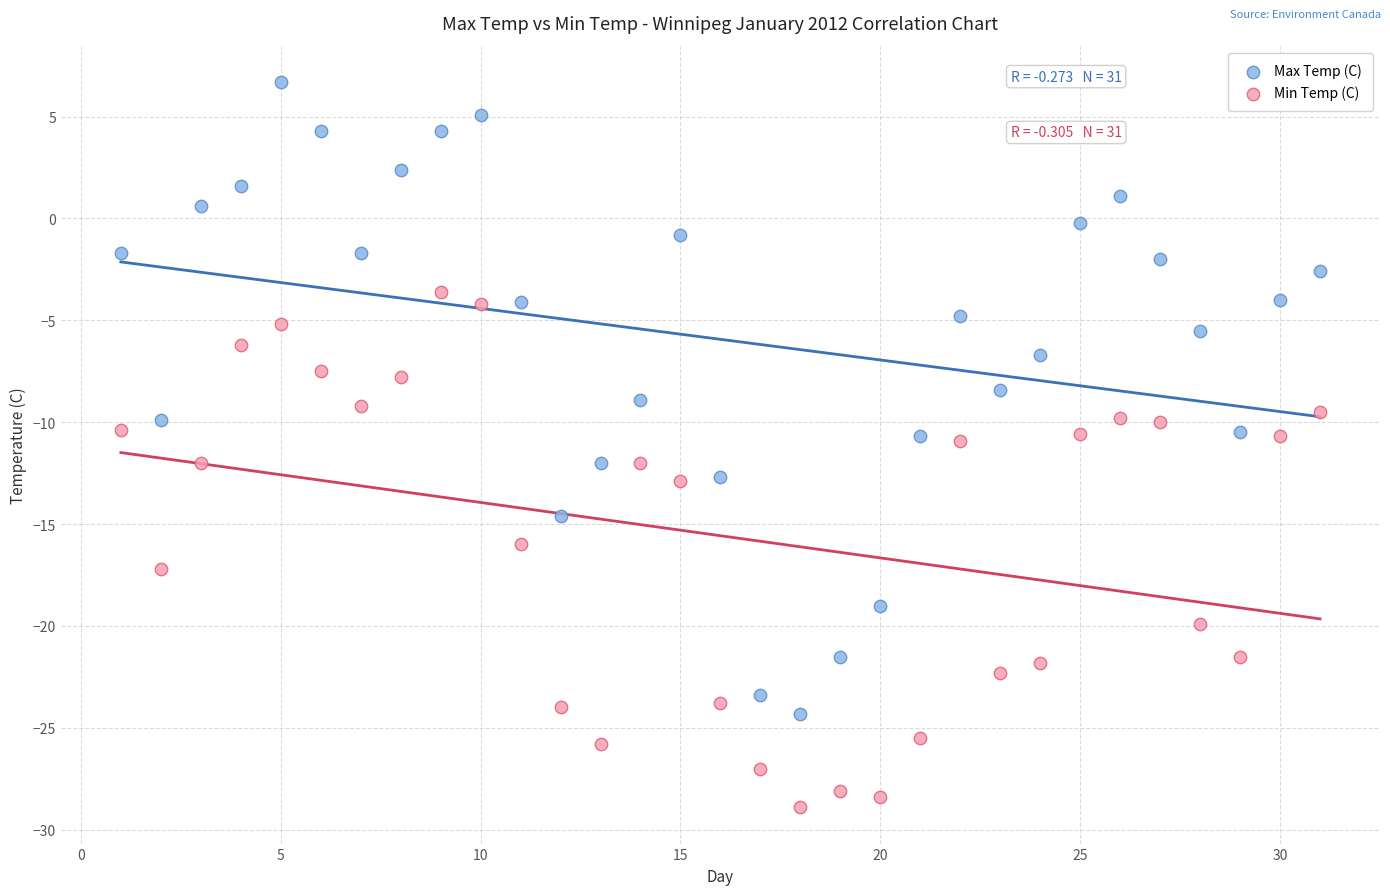

Which series has the largest Y range (max minus min)?

Max Temp (C)